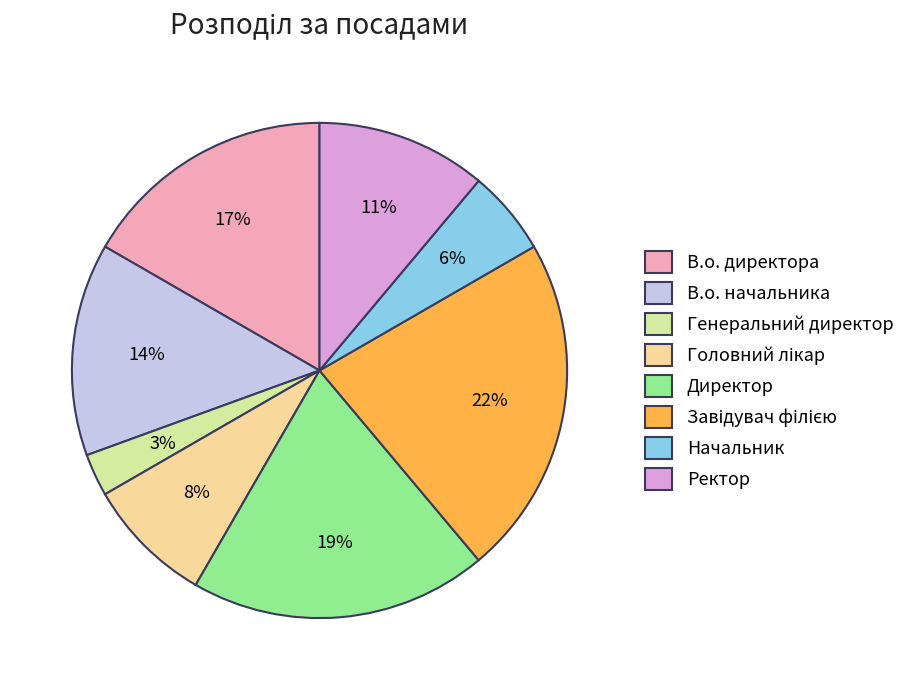

Do Начальник and Директор together represent more than half of the pie?

No